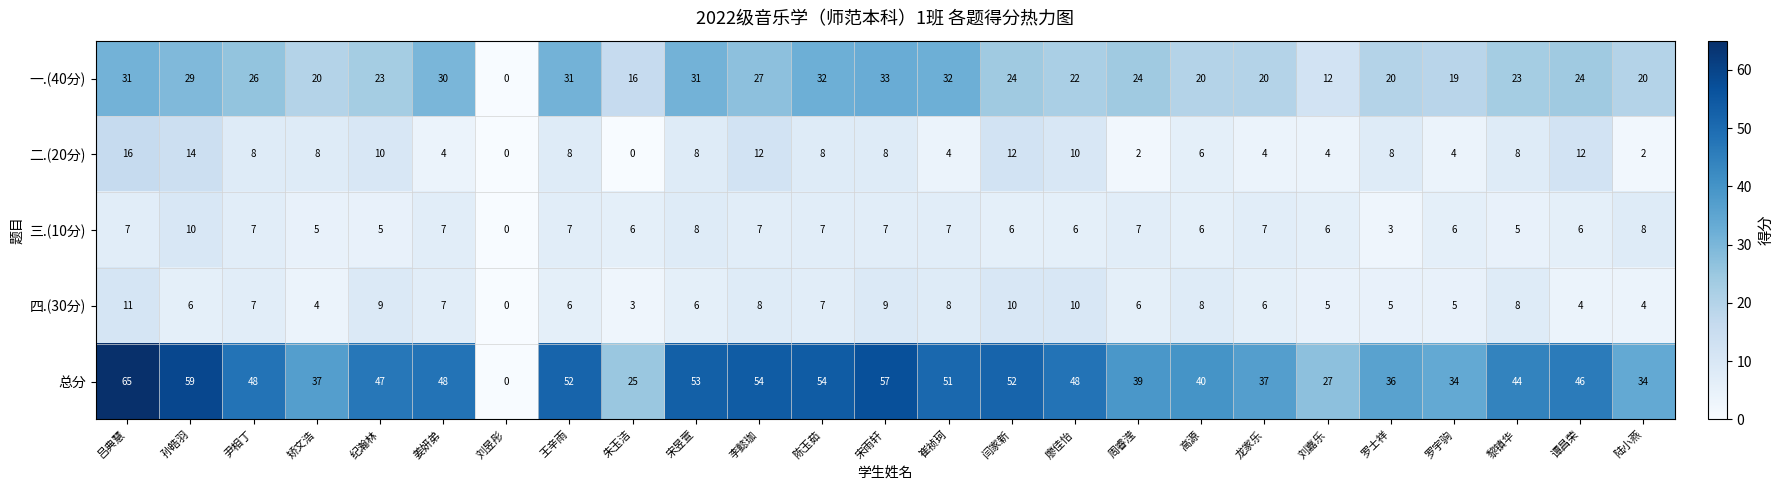

Which series has the largest total across all categories?

总分